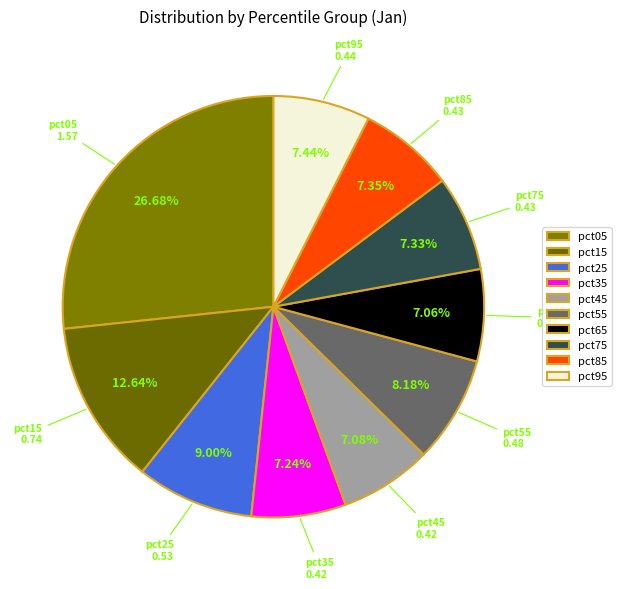

To the nearest percent, what percentage of the pie is pct65?

7%